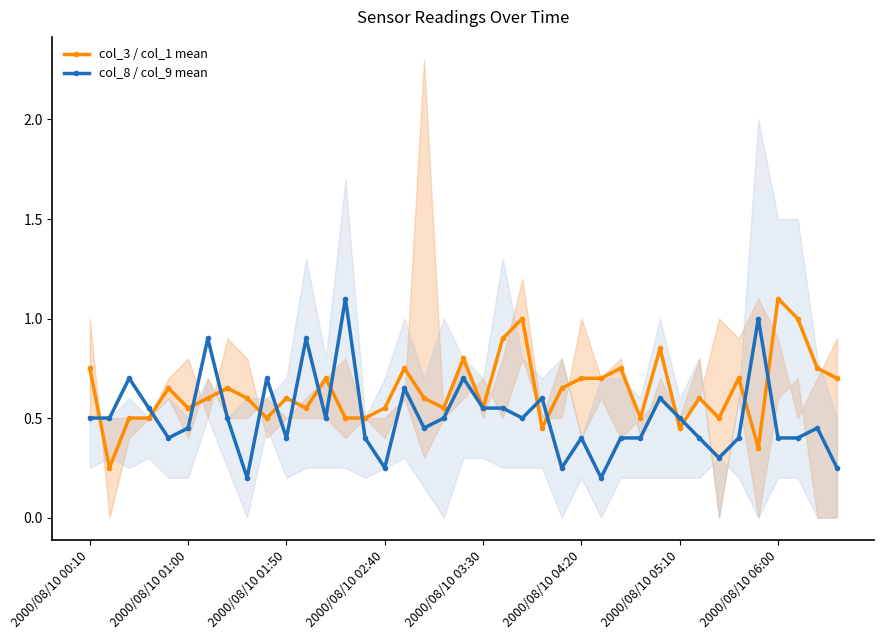

What is the sum of the col_3 / col_1 mean values at 33 and 19?

1.5